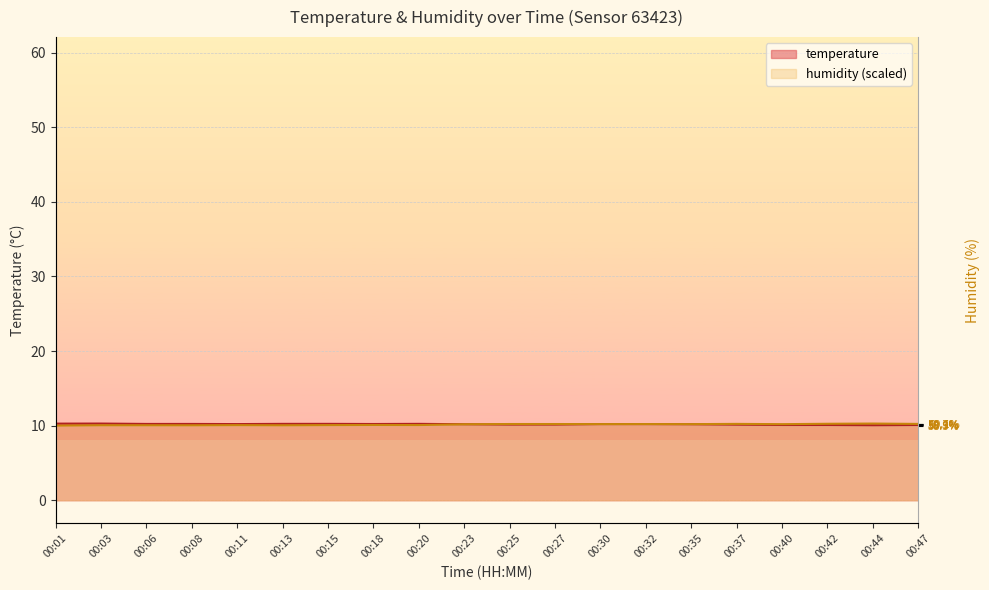

Is the value of humidity at 00:23 greater than the value of temperature at 00:47?

Yes